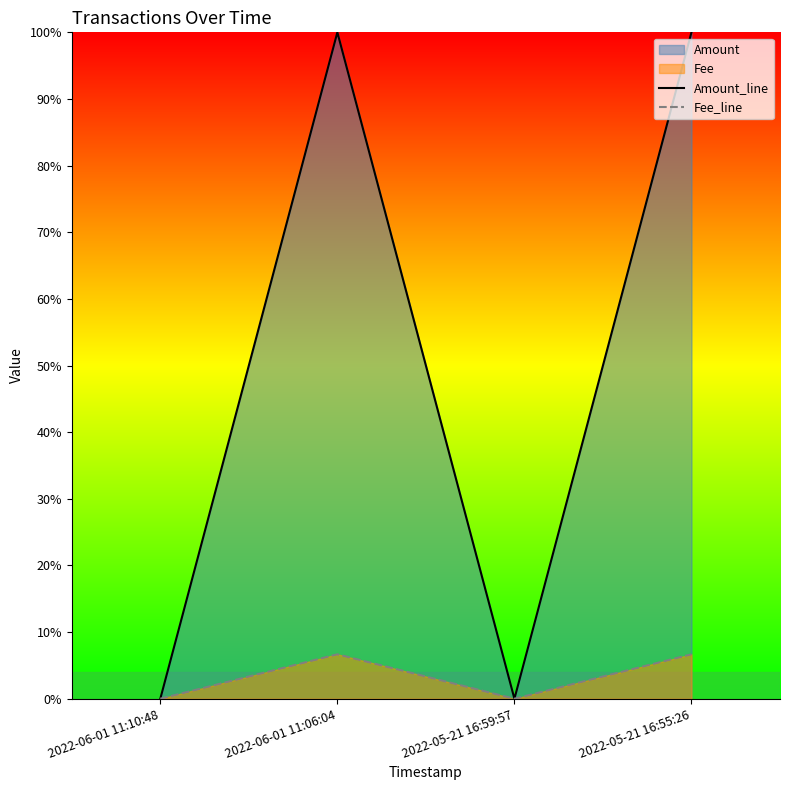

Reading left to right, extract all data points from this chart.

Amount_line: 0.0	1.0	0.0	1.0
Fee_line: 0.0	0.1	0.0	0.1